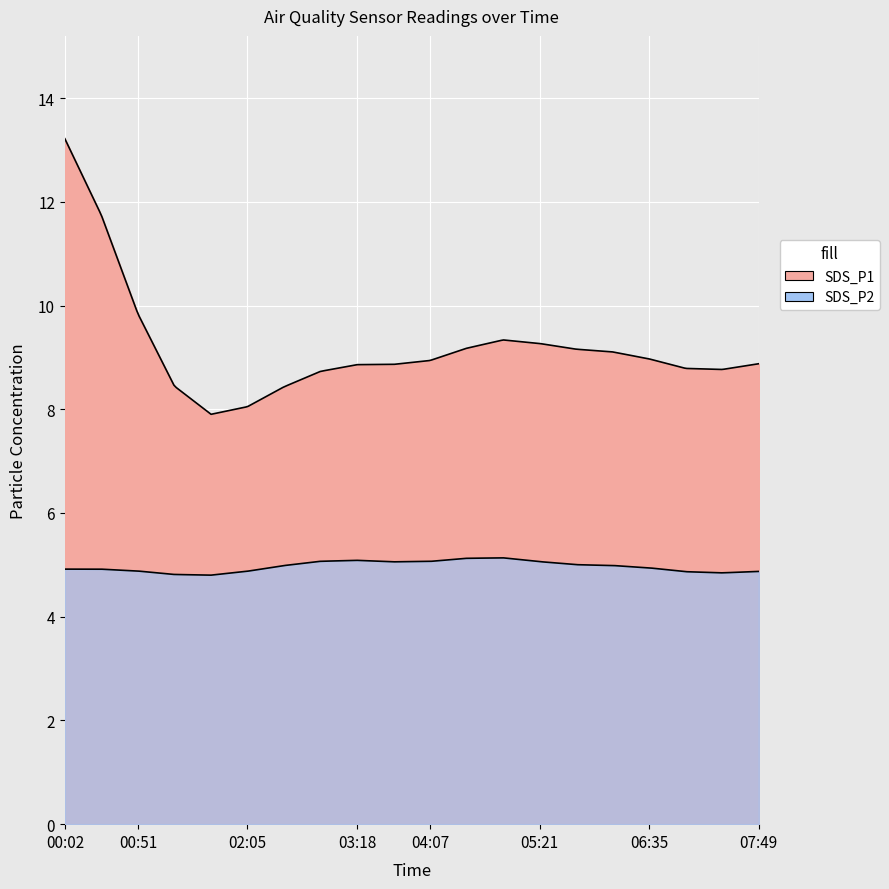

Where is SDS_P2 nearest to the value 5?

00:02